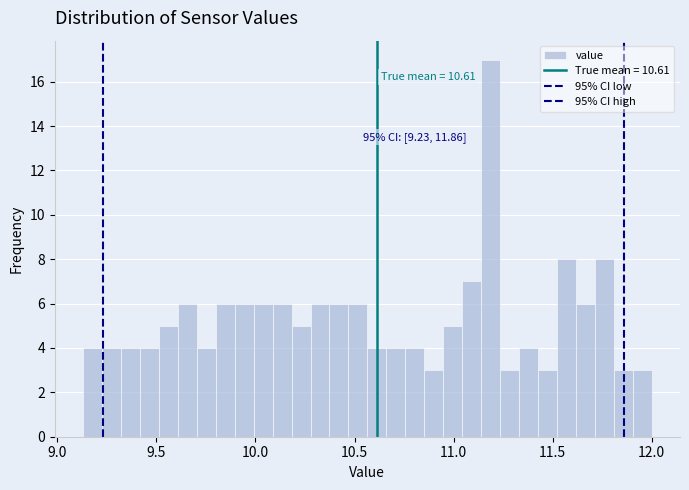

Read against the x-axis, roughly where is the centre of the tallest bar?

11.20